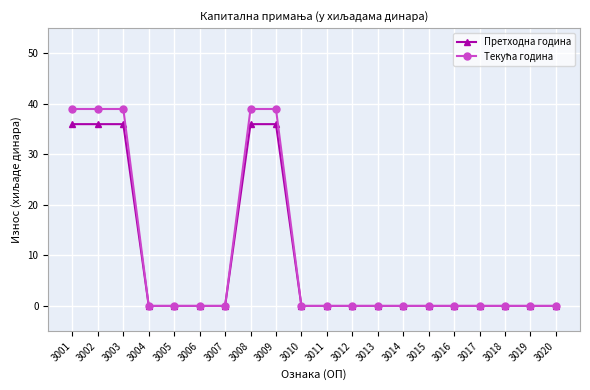

At how many categories does at least one series exceed 28?

5